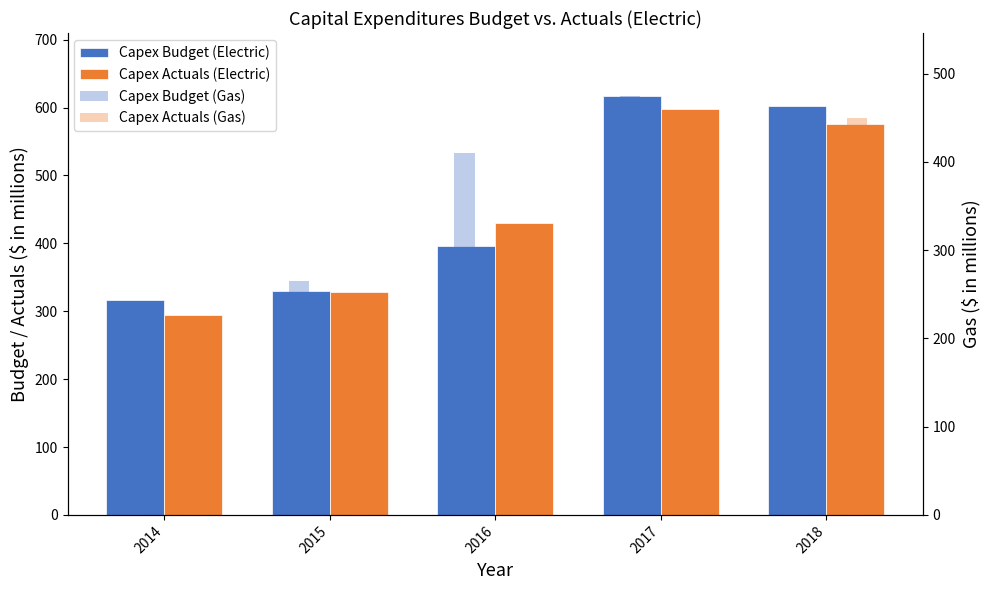

How many bars are there in total?

20